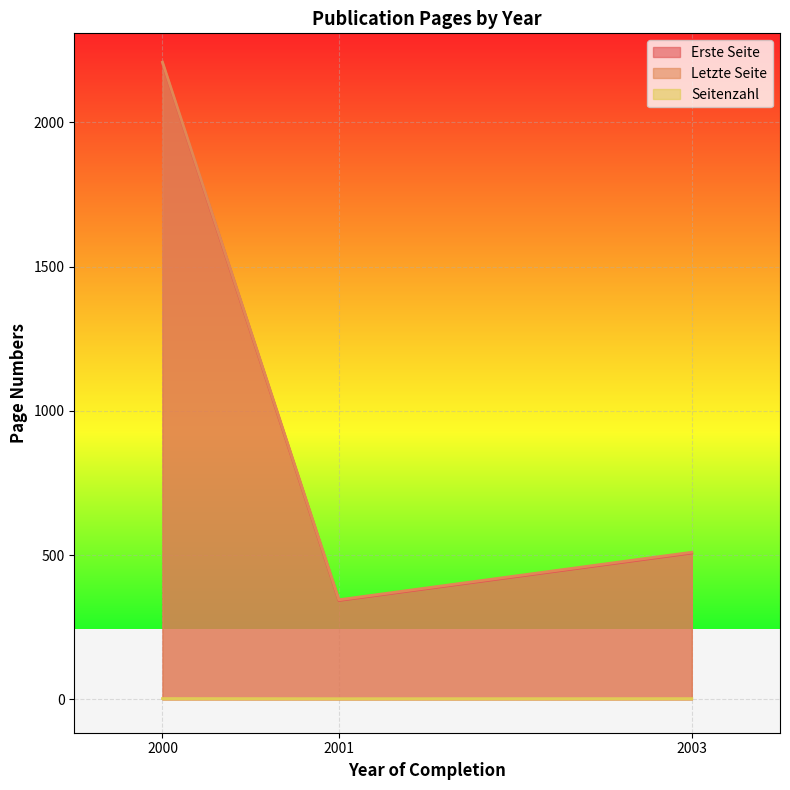

Rank the categories by Letzte Seite value from lowest to highest.

2001, 2003, 2000